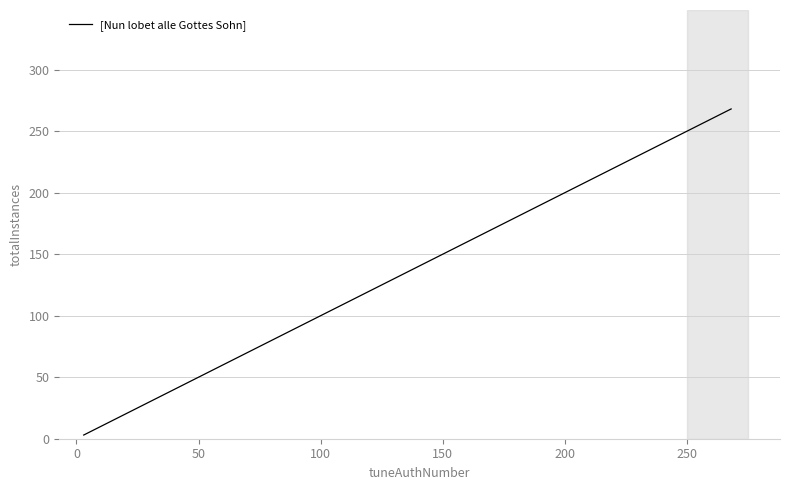

What is the value of the 3rd point from the left?

3